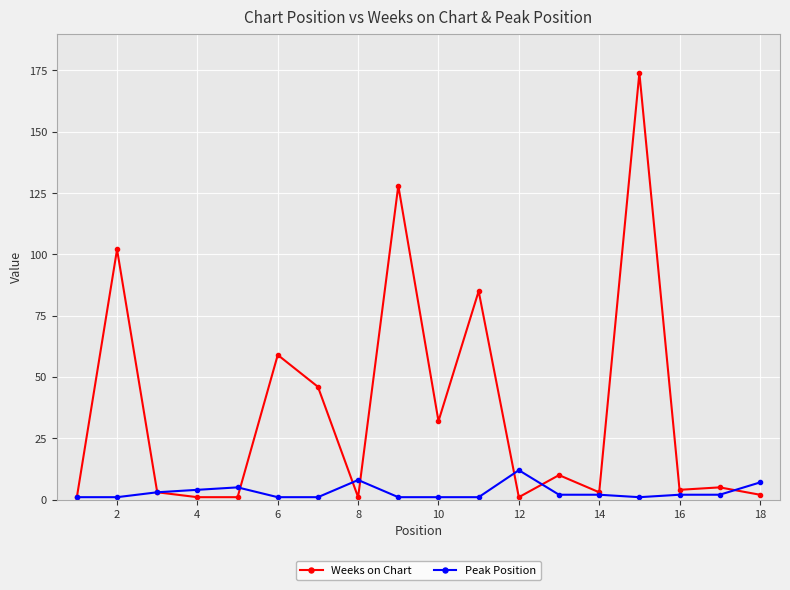

True or false: Peak Position has more than 1 interior local peaks.

True